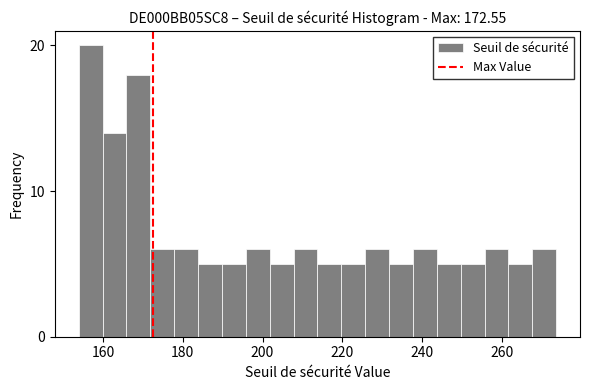

Read against the x-axis, roughly where is the centre of the tallest bar?

156